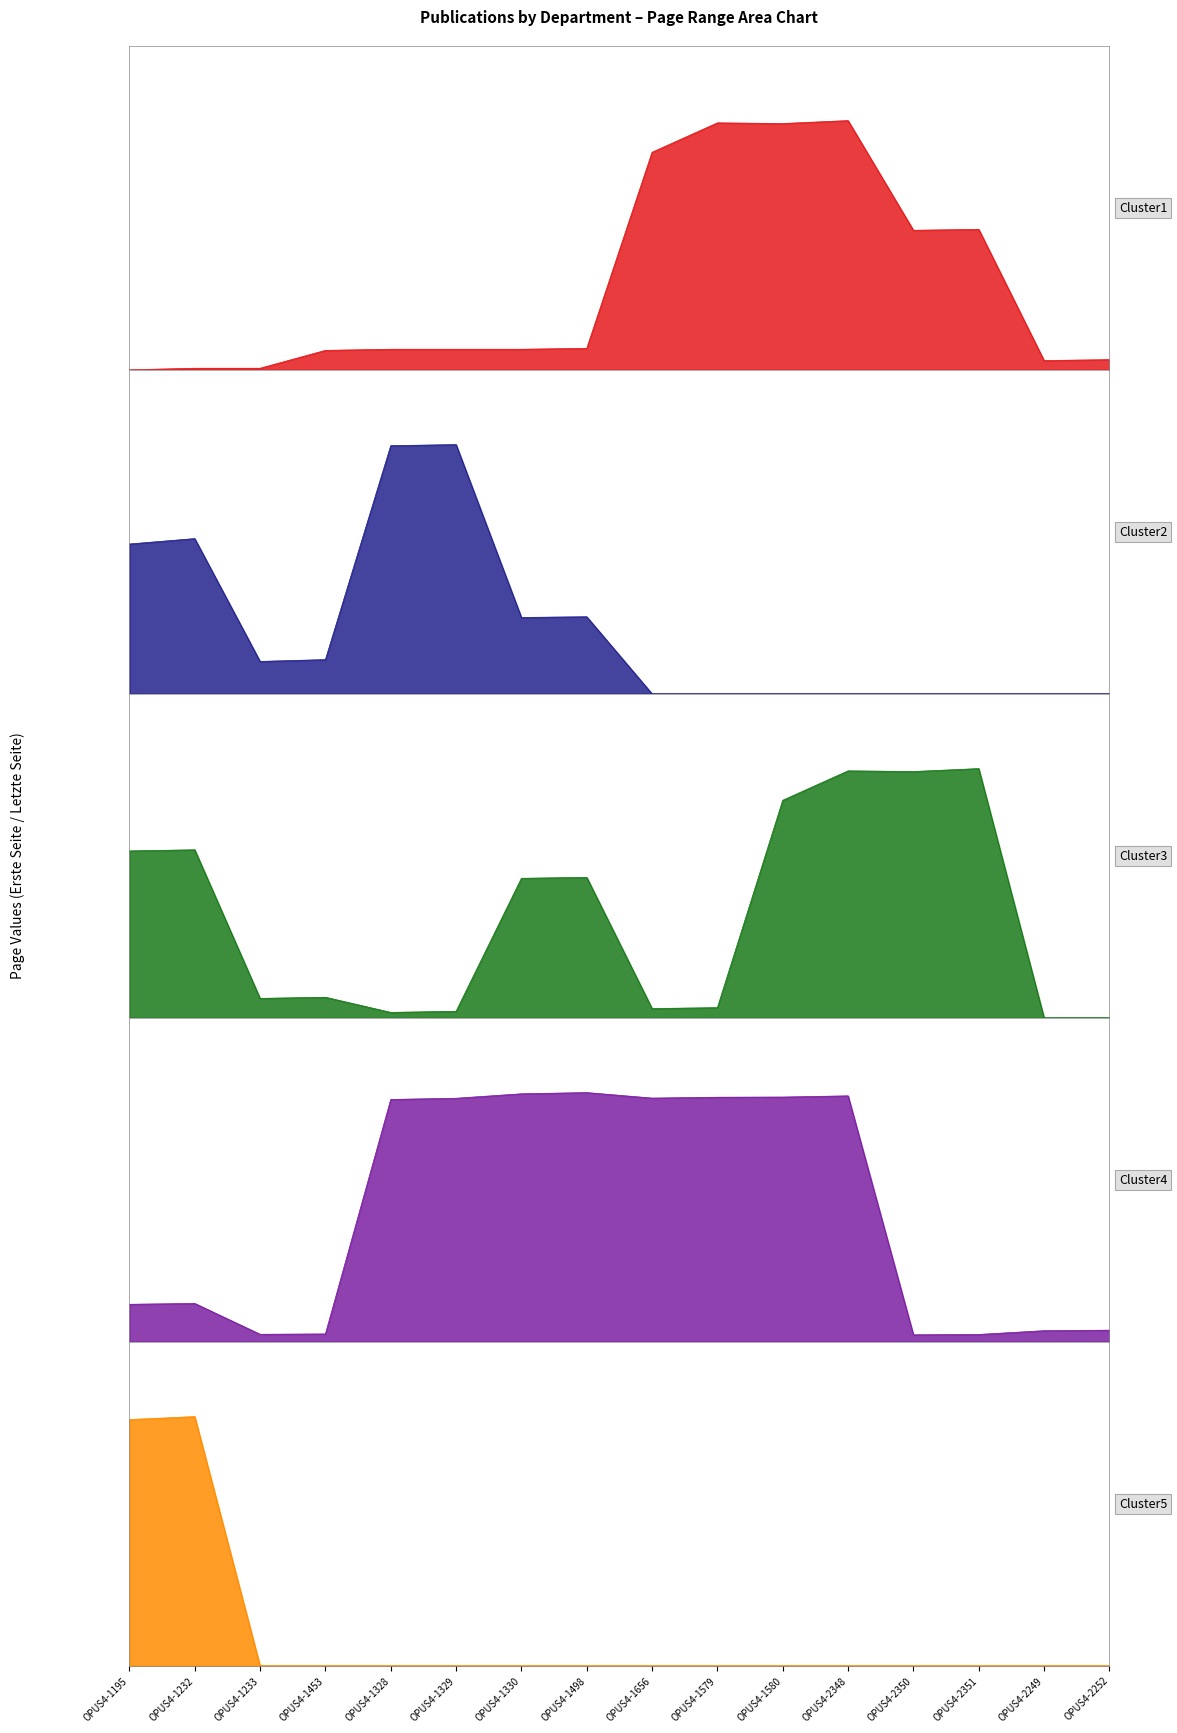

At which category is the sum across all series the highest?

OPUS4-2348